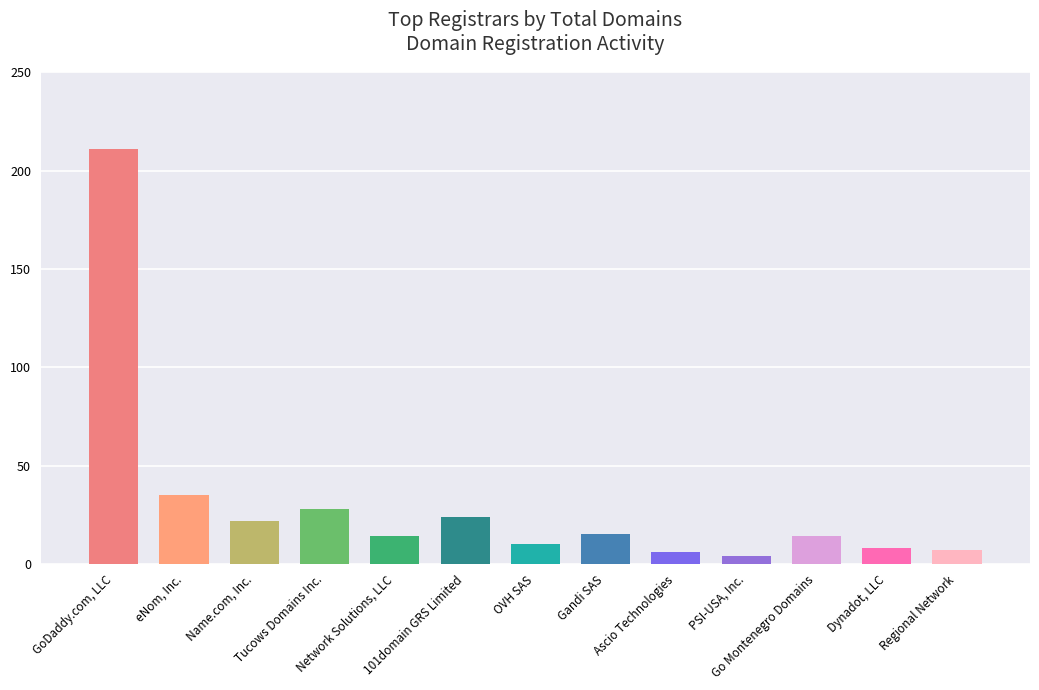

What is the label of the 3rd bar from the right?

Go Montenegro Domains